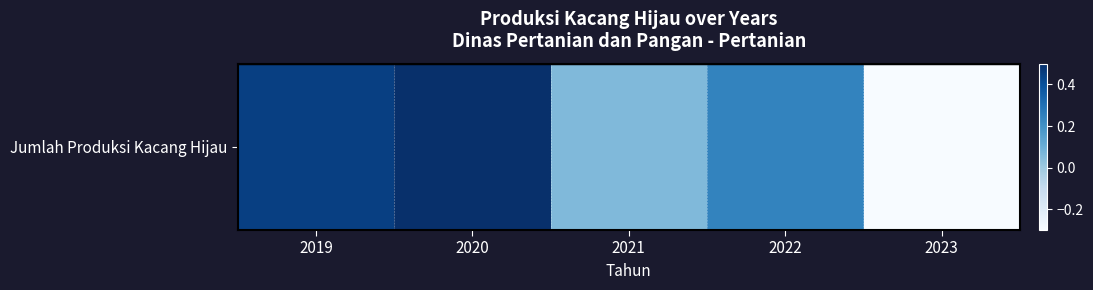

At which category does the chart reach its peak across all series?

2020